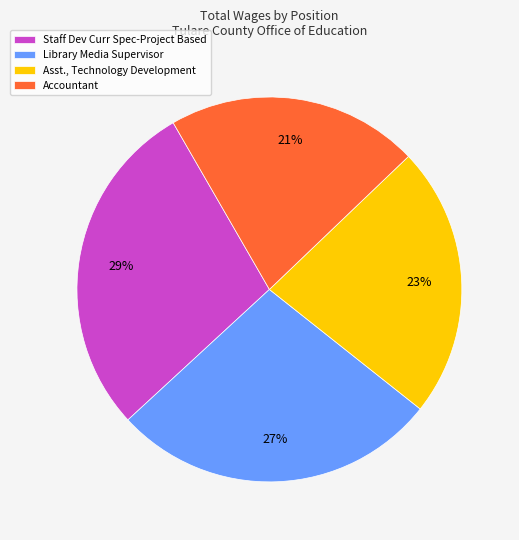

Which has a higher value, Asst., Technology Development or Accountant?

Asst., Technology Development